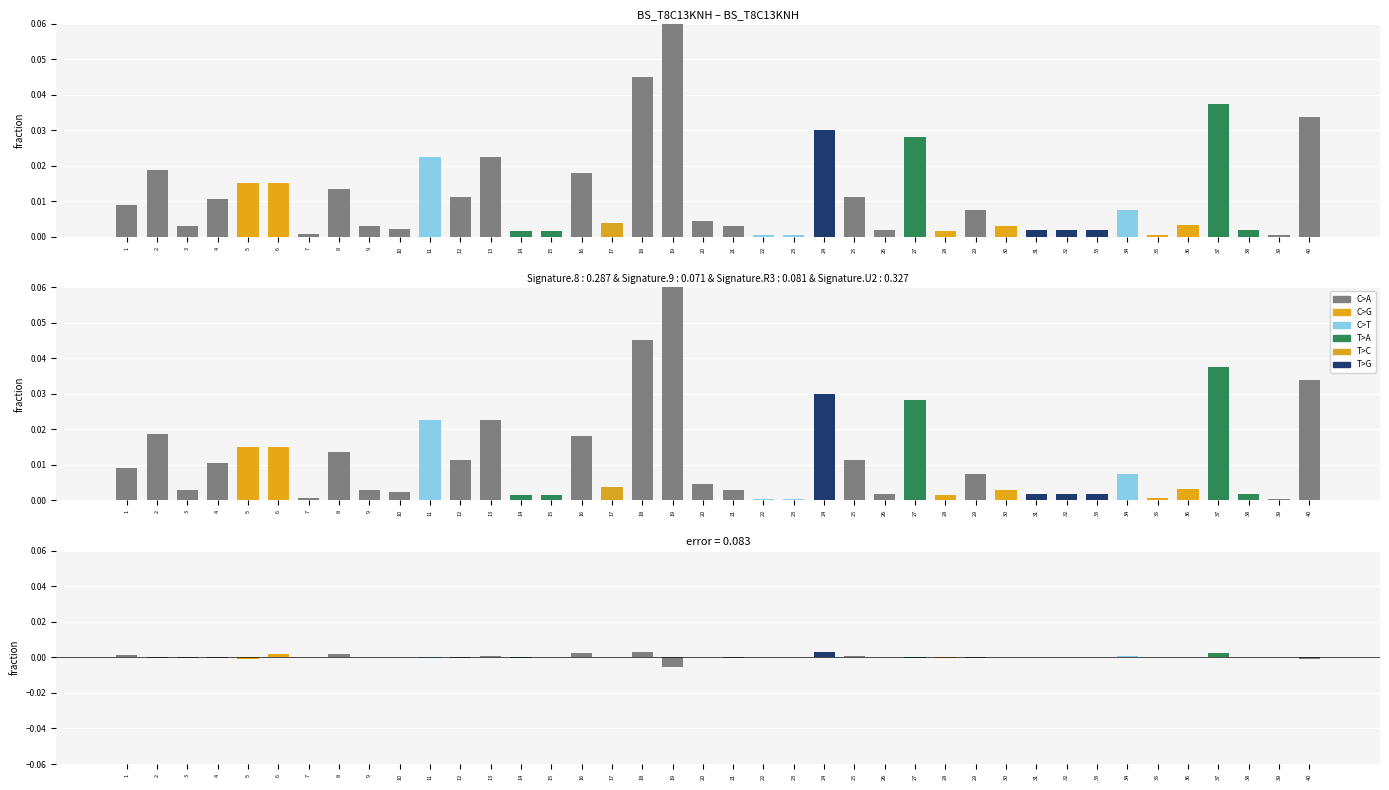

At which category does the chart reach its minimum across all series?

19